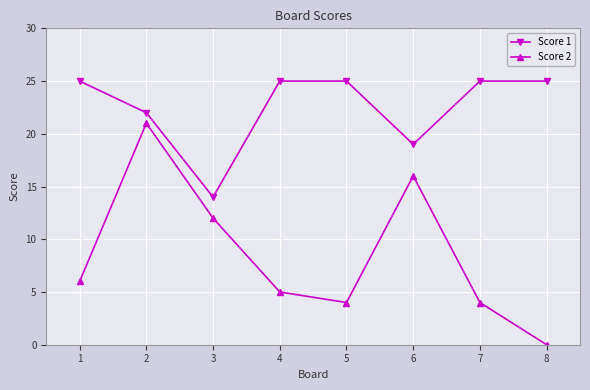

Rank the series by their maximum value, from lowest to highest.

Score 2, Score 1